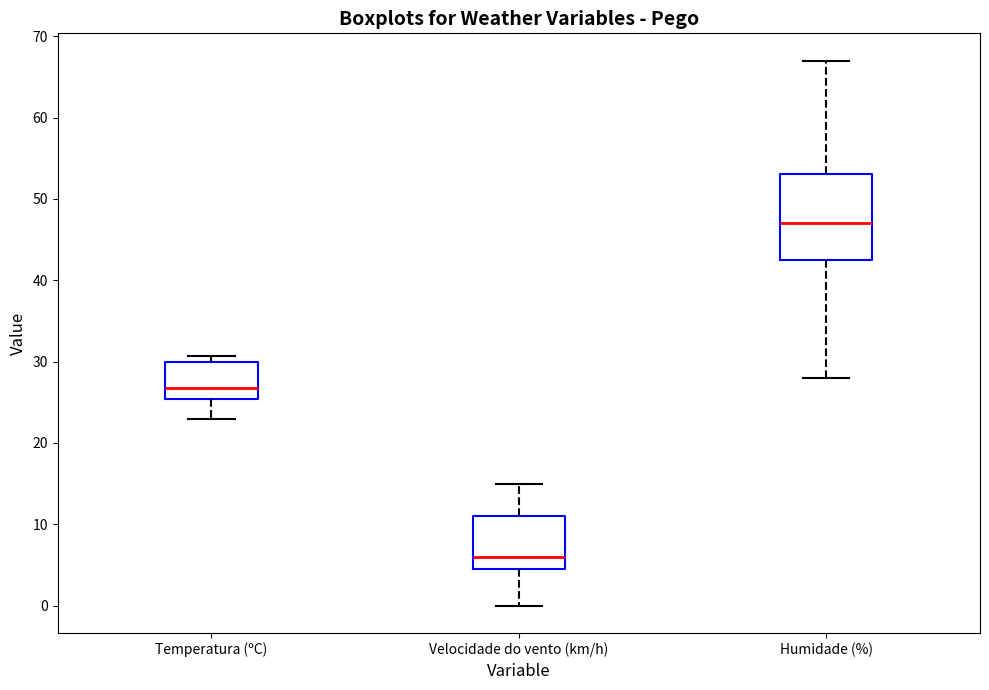

Reading left to right, read every box against the y-axis: the position of its median line, the range the box covers, and the ends of its whiskers. The values are not printed on the chart, so give them approximately, as read against the axis.

Temperatura (ºC): median 27, box 25 to 30, whiskers 23 to 31
Velocidade do vento (km/h): median 6, box 5 to 11, whiskers 0 to 15
Humidade (%): median 47, box 43 to 53, whiskers 28 to 67